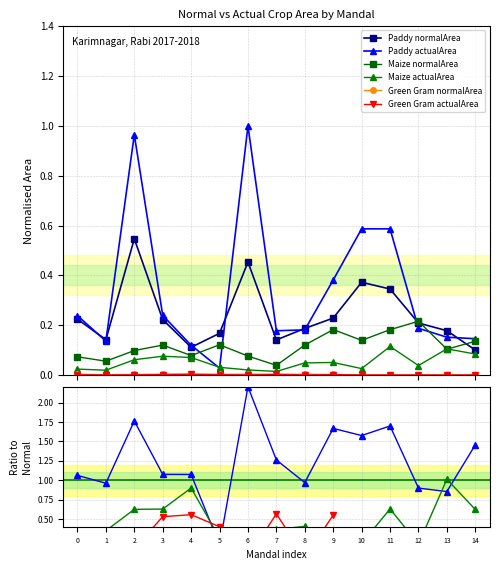

Is this an area chart (filled region under the line)?

No